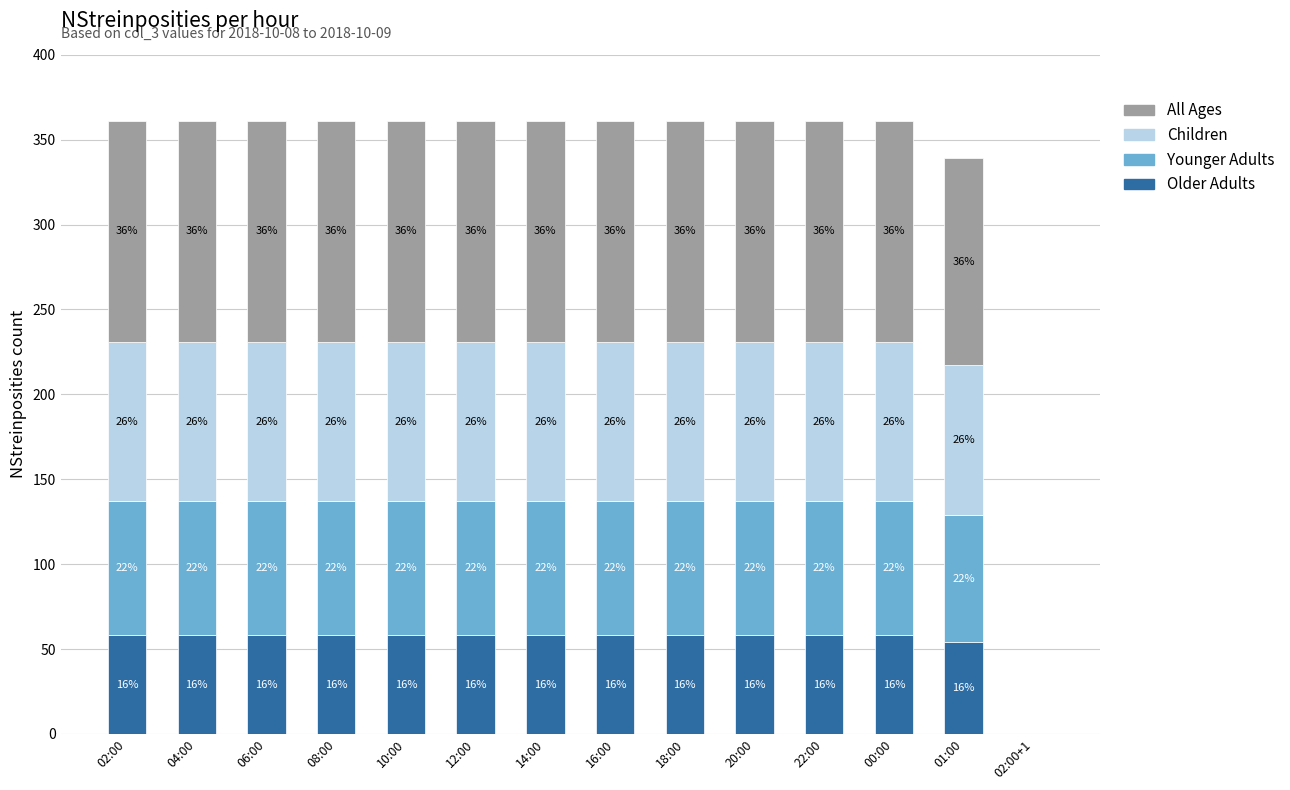

The Children series shows 46 at 06:00. True or false?

False